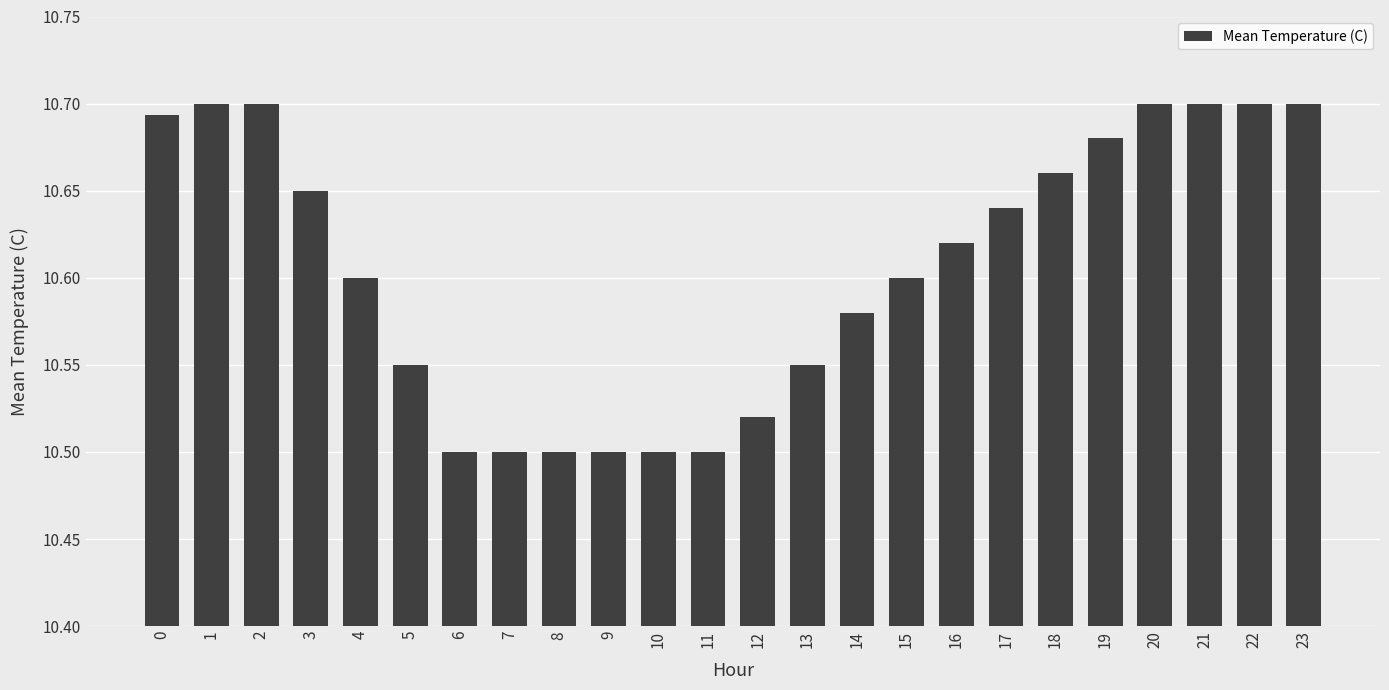

What is the sum of all values?

254.5